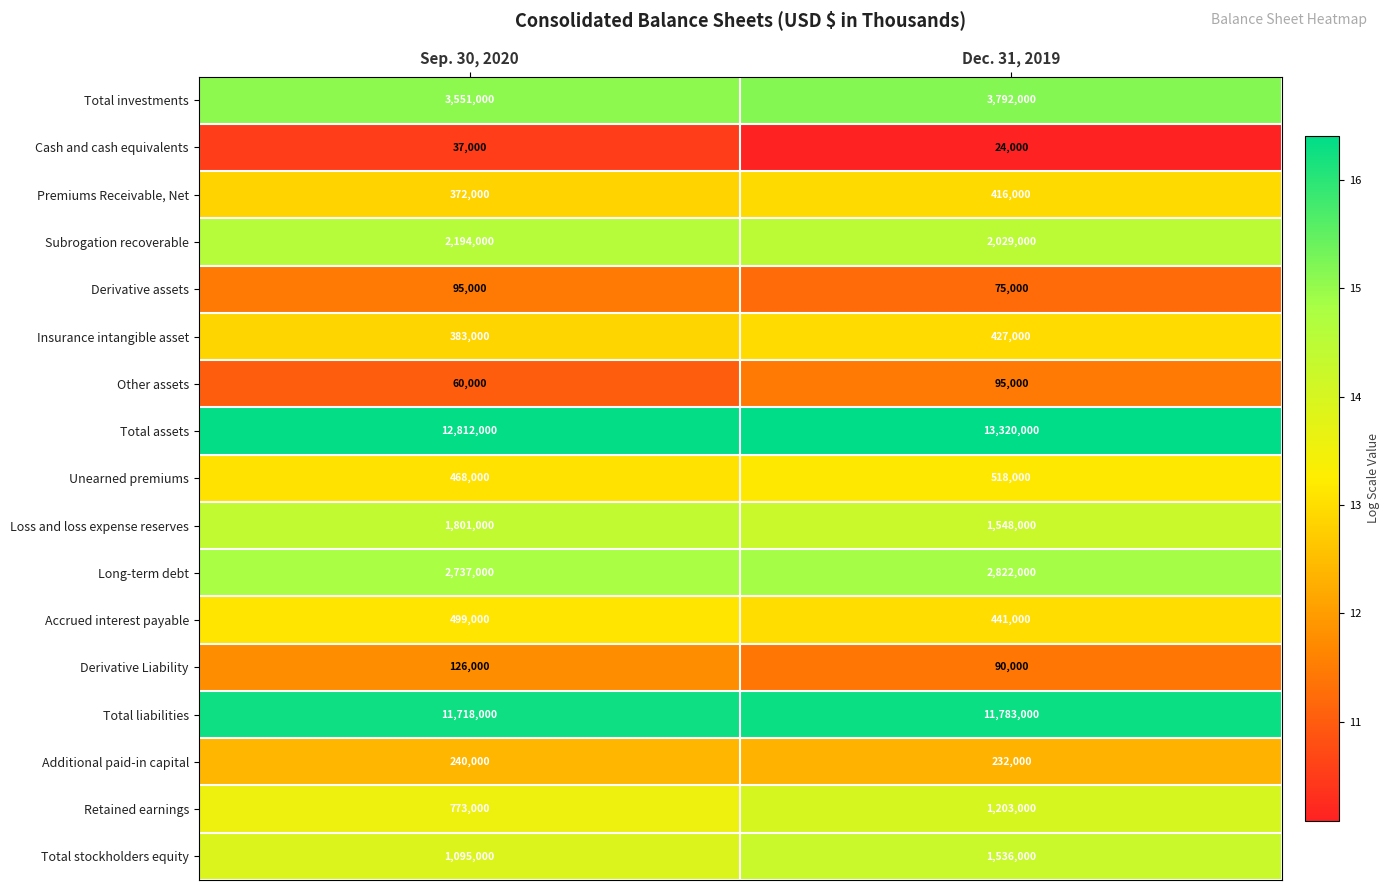

True or false: Derivative Liability has a value of 126000 at Sep. 30, 2020.

True